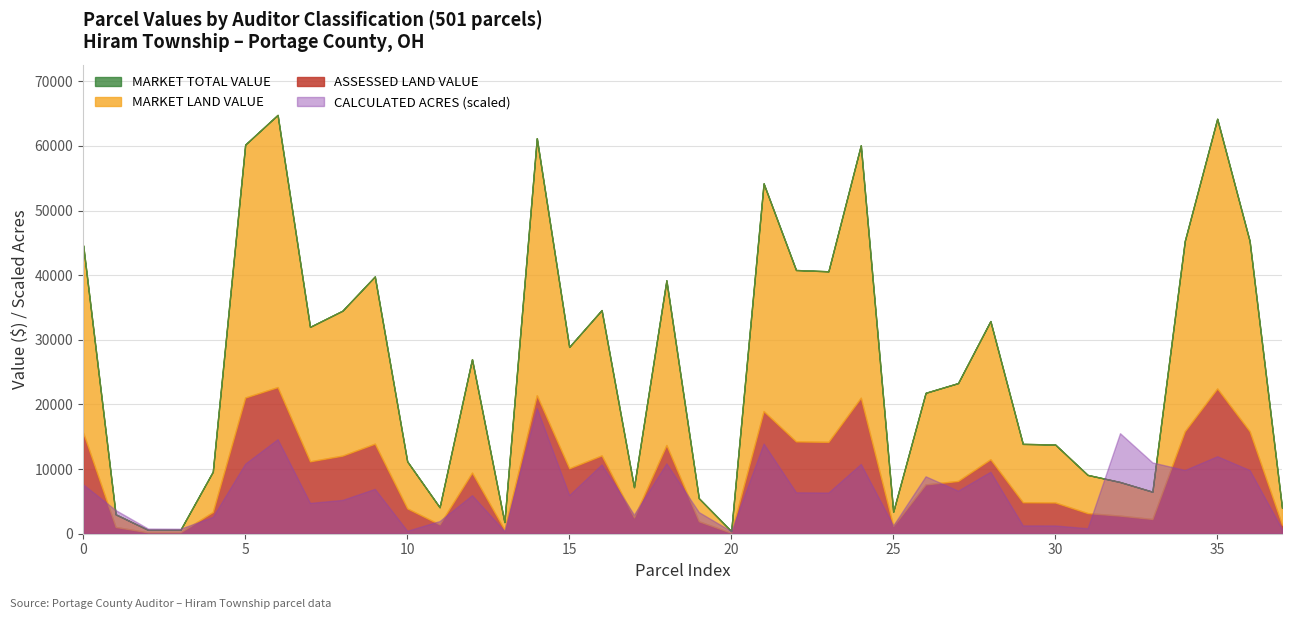

Reading right to left, what are all the values shown in this chart?

CALCULATED ACRES: 37=0.3	36=4.4	35=5.4	34=4.4	33=5.0	32=7.0	31=0.4	30=0.6	29=0.6	28=4.3	27=3.0	26=4.0	25=0.6	24=4.9	23=2.9	22=2.9	21=6.3	20=0.2	19=1.5	18=4.9	17=1.3	16=4.8	15=2.7	14=8.8	13=0.2	12=2.7	11=0.9	10=0.2	9=3.1	8=2.4	7=2.1	6=6.6	5=4.9	4=1.2	3=0.3	2=0.4	502=1.6	501=3.4
MARKET LAND VALUE: 37=4000.0	36=45300.0	35=64200.0	34=45300.0	33=6500.0	32=8000.0	31=9100.0	30=13800.0	29=13900.0	28=32900.0	27=23300.0	26=21800.0	25=3400.0	24=60100.0	23=40600.0	22=40800.0	21=54200.0	20=400.0	19=5500.0	18=39200.0	17=7200.0	16=34600.0	15=28900.0	14=61200.0	13=1800.0	12=27000.0	11=4100.0	10=11200.0	9=39800.0	8=34500.0	7=32000.0	6=64800.0	5=60200.0	4=9600.0	3=600.0	2=600.0	502=3000.0	501=44600.0
MARKET TOTAL VALUE: 37=4000.0	36=45300.0	35=64200.0	34=45300.0	33=6500.0	32=8000.0	31=9100.0	30=13800.0	29=13900.0	28=32900.0	27=23300.0	26=21800.0	25=3400.0	24=60100.0	23=40600.0	22=40800.0	21=54200.0	20=400.0	19=5500.0	18=39200.0	17=7200.0	16=34600.0	15=28900.0	14=61200.0	13=1800.0	12=27000.0	11=4100.0	10=11200.0	9=39800.0	8=34500.0	7=32000.0	6=64800.0	5=60200.0	4=9600.0	3=600.0	2=600.0	502=3000.0	501=44600.0
ASSESSED LAND VALUE: 37=1400.0	36=15860.0	35=22470.0	34=15860.0	33=2280.0	32=2800.0	31=3190.0	30=4830.0	29=4870.0	28=11520.0	27=8160.0	26=7630.0	25=1190.0	24=21040.0	23=14210.0	22=14280.0	21=18970.0	20=140.0	19=1930.0	18=13720.0	17=2520.0	16=12110.0	15=10120.0	14=21420.0	13=630.0	12=9450.0	11=1440.0	10=3920.0	9=13930.0	8=12080.0	7=11200.0	6=22680.0	5=21070.0	4=3360.0	3=210.0	2=210.0	502=1050.0	501=15610.0